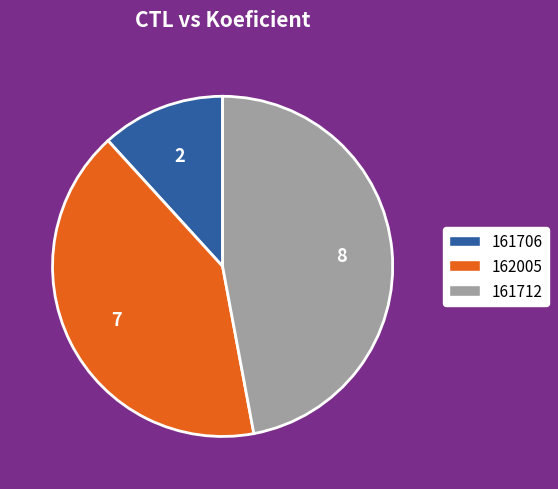

What is the largest slice in the pie chart?

161712